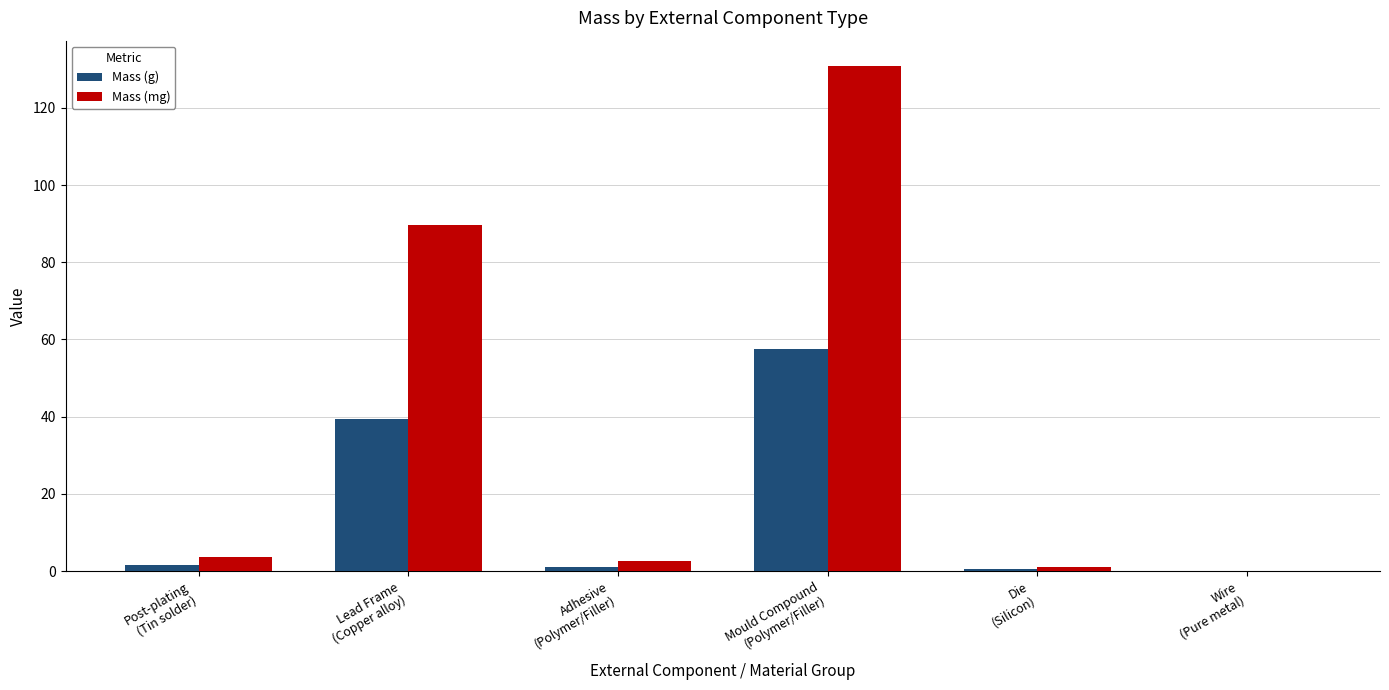

Where does the Mass (g) series first go above 1?

Post-plating
(Tin solder)